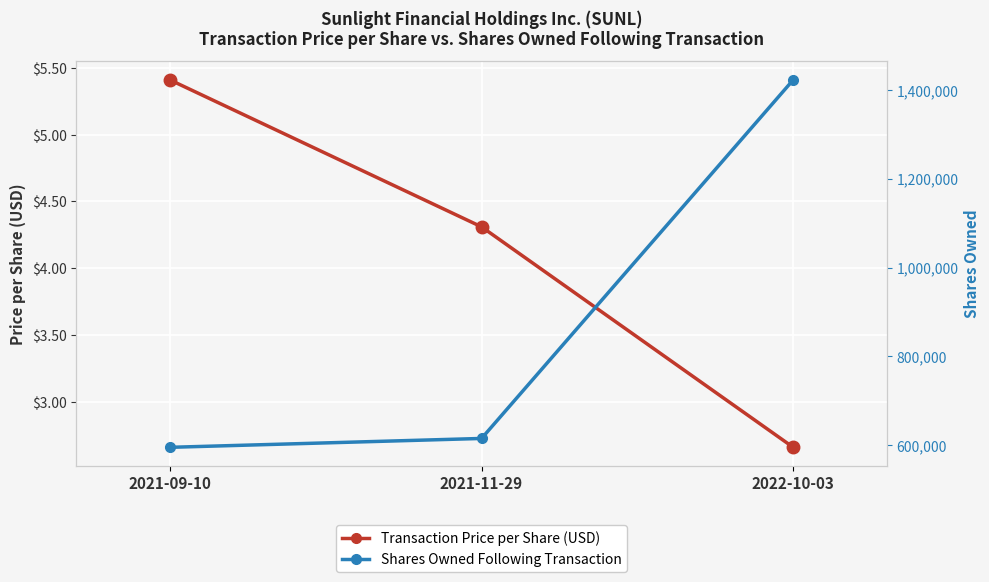

Which series has the widest spread of values?

Shares Owned Following Transaction